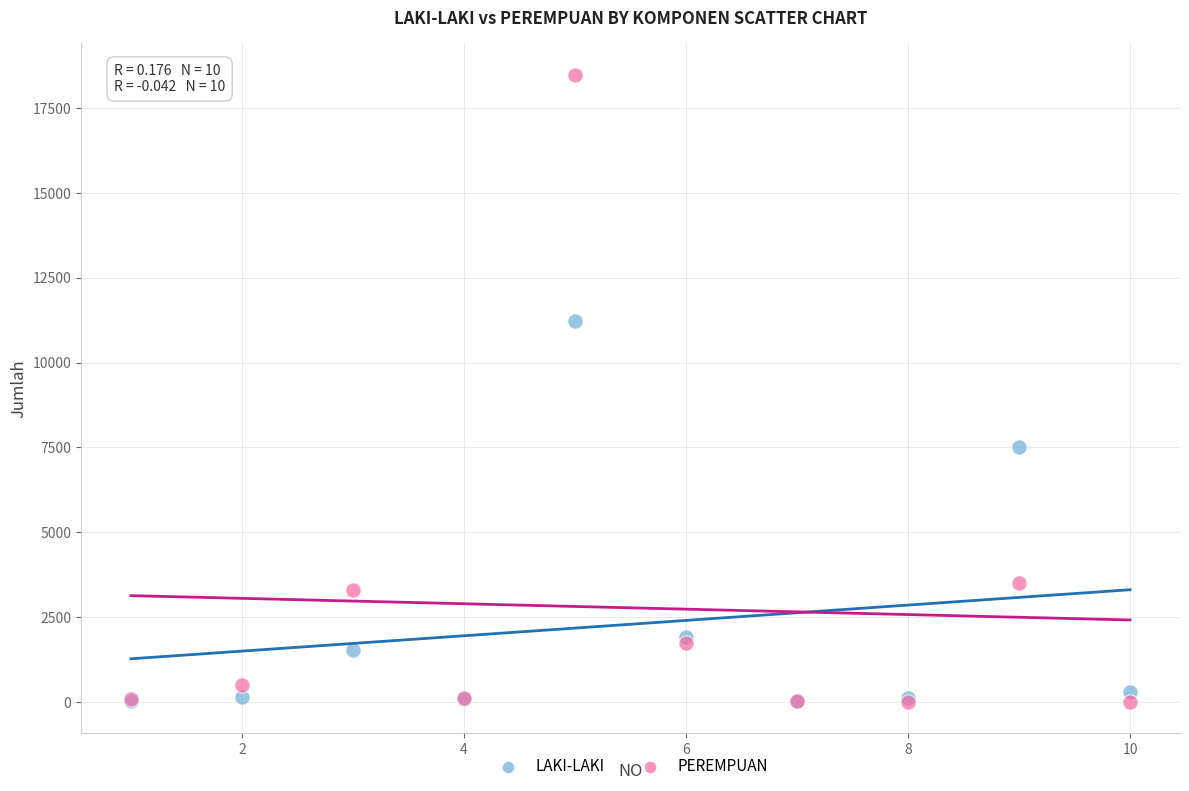

Which series contains the highest Y value?

PEREMPUAN